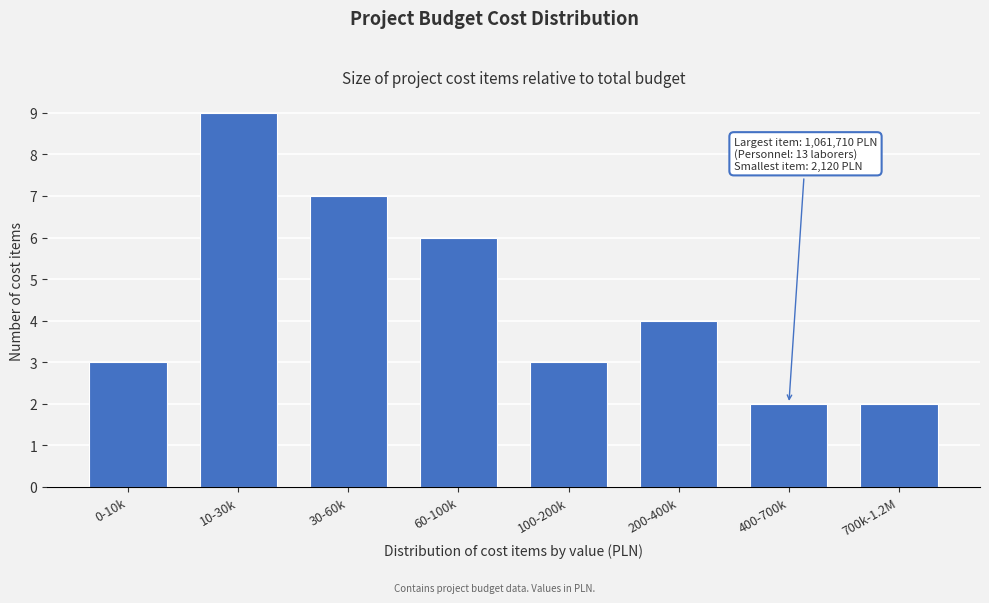

Reading left to right, extract all data points from this chart.

0-10k=3	10-30k=9	30-60k=7	60-100k=6	100-200k=3	200-400k=4	400-700k=2	700k-1.2M=2